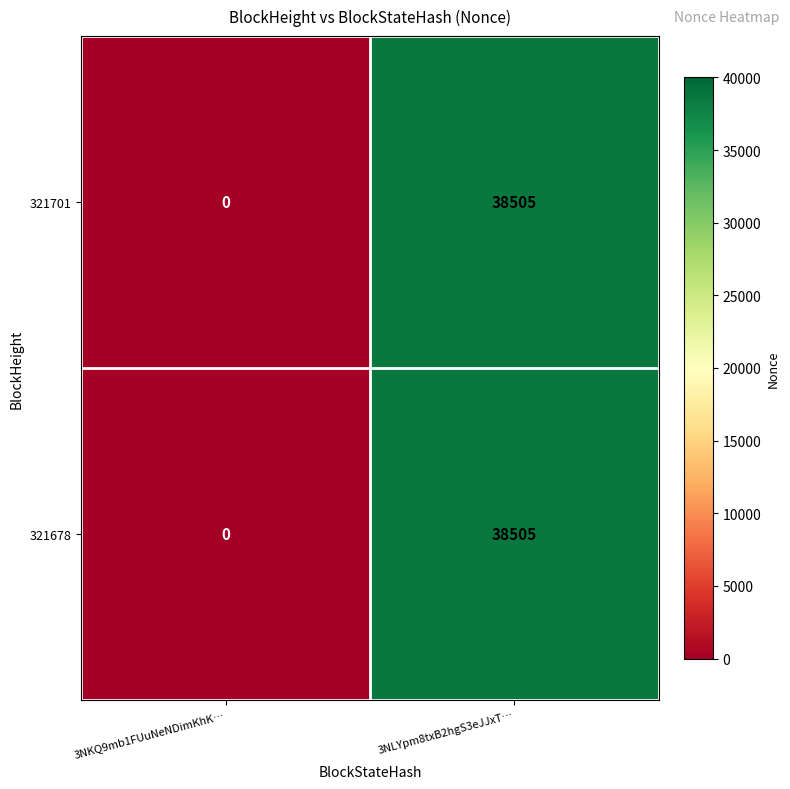

List the labels in order of 321678 value, smallest first.

3NKQ9mb1FUuNeNDimKhK…, 3NLYpm8txB2hgS3eJJxT…